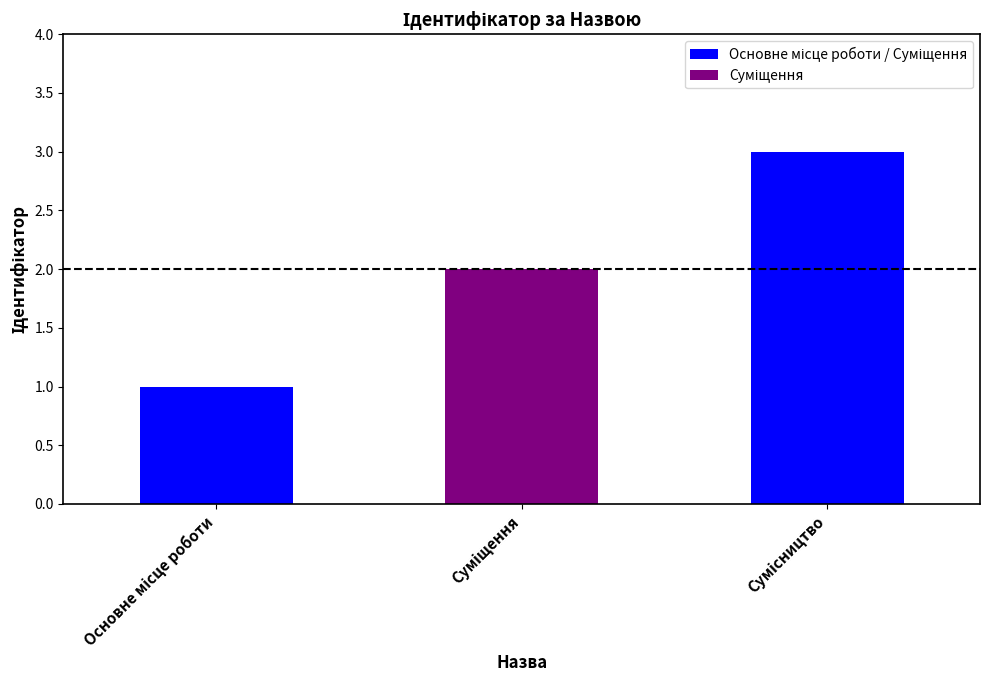

Does the chart contain any negative values?

No